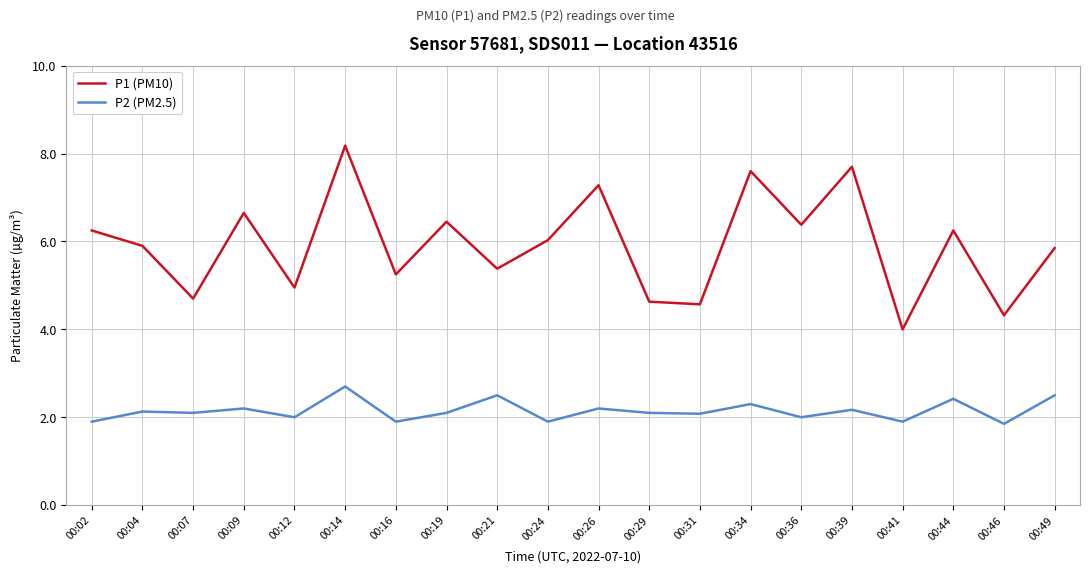

True or false: P2 (PM2.5) and P1 (PM10) intersect in this chart.

False